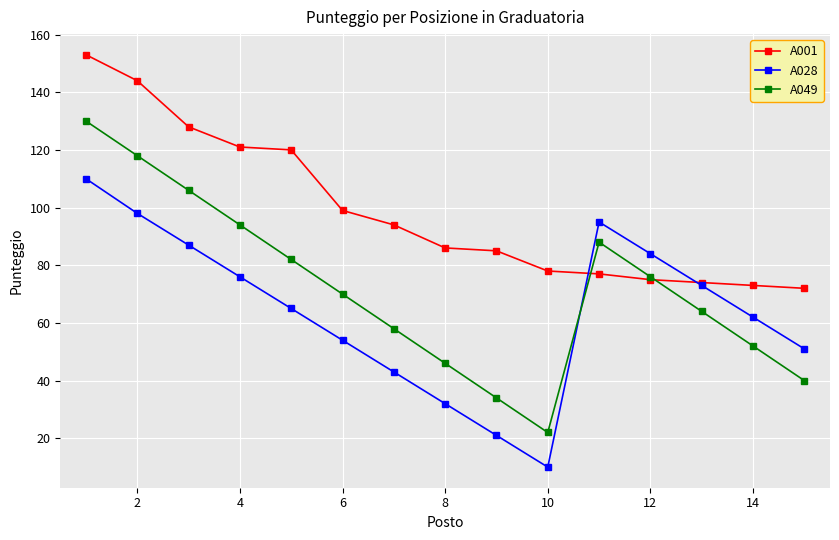

List the series in order of their peak value, lowest first.

A028, A049, A001